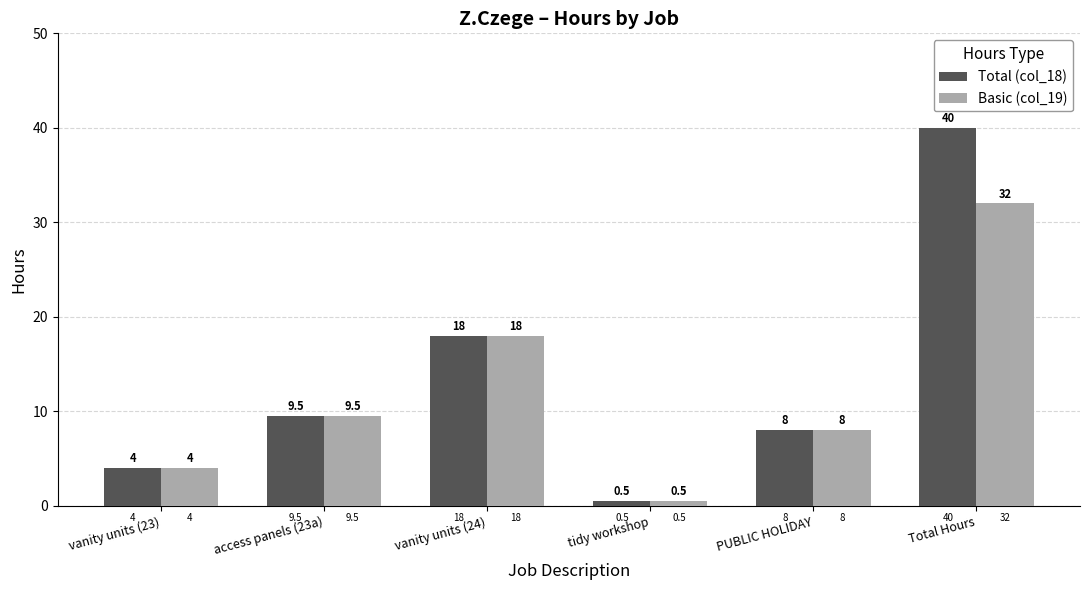

How many bars are there in each group?

2